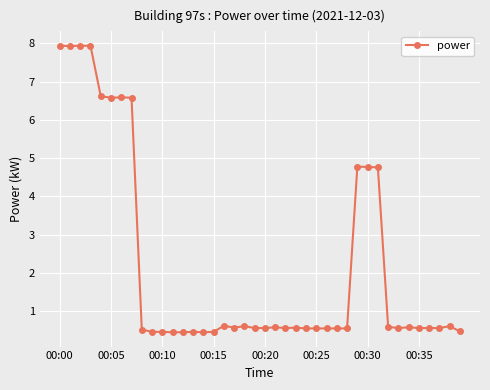

What is the sum of all values?

88.0